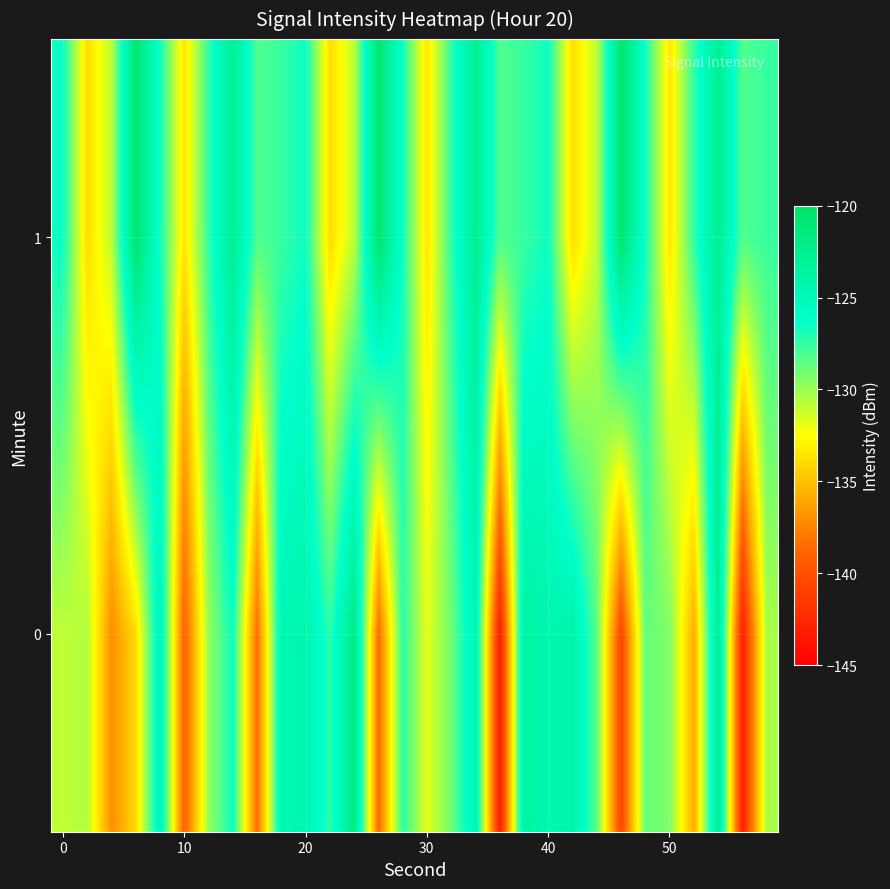

Reading left to right, what are all the values shown in this chart?

0: -130.9	-130.6	-137.1	-133.9	-124.5	-139.3	-130.0	-126.5	-138.5	-124.7	-124.4	-127.3	-121.9	-138.6	-127.3	-131.9	-129.0	-124.5	-143.3	-123.7	-124.5	-124.0	-128.5	-140.8	-128.7	-129.3	-135.9	-122.4	-143.1	-130.4
1: -126.5	-133.9	-130.9	-120.7	-126.7	-133.5	-127.4	-122.7	-128.2	-127.6	-126.5	-133.9	-130.9	-120.7	-126.7	-133.5	-127.4	-122.7	-128.2	-127.6	-126.5	-133.9	-130.9	-120.7	-126.7	-133.5	-127.4	-122.7	-128.2	-127.6